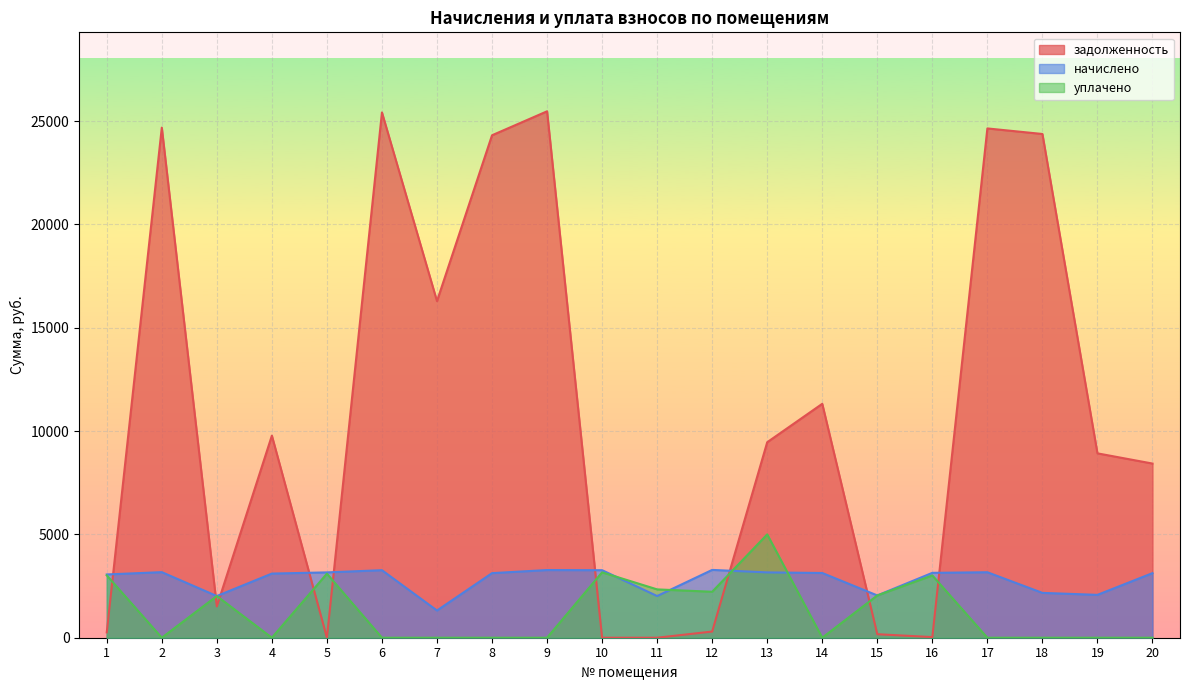

What is the difference between the maximum and minimum values in the задолженность series?

25474.8